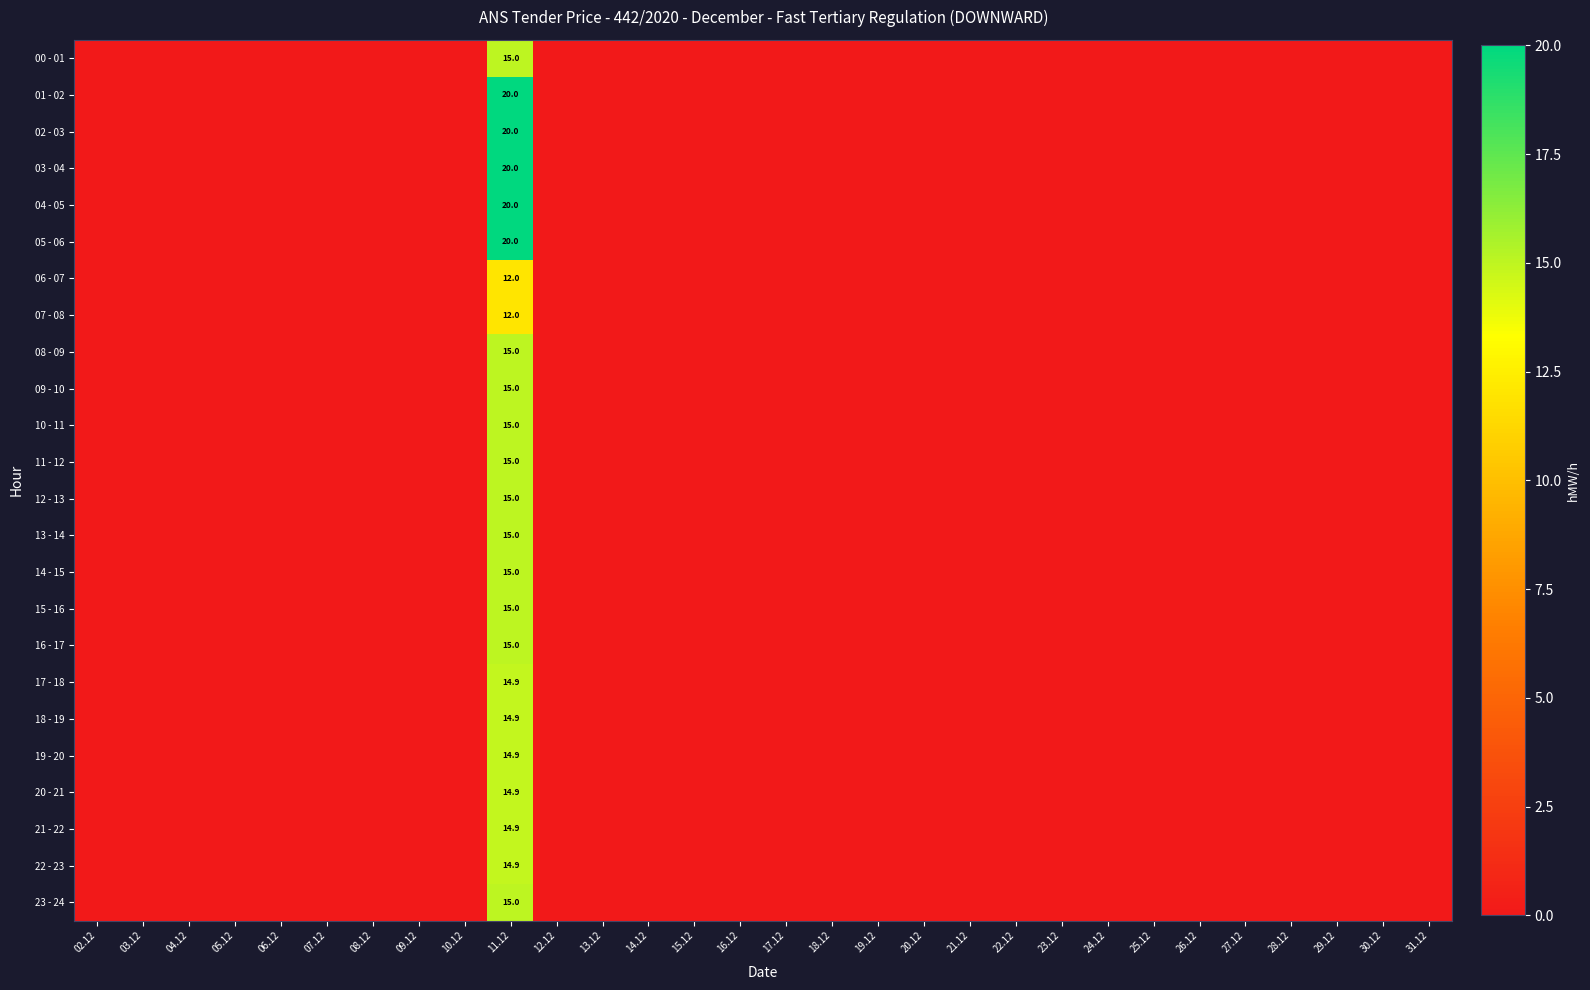

Rank the series by their maximum value, from highest to lowest.

01 - 02, 02 - 03, 03 - 04, 04 - 05, 05 - 06, 00 - 01, 08 - 09, 09 - 10, 10 - 11, 11 - 12, 12 - 13, 13 - 14, 14 - 15, 15 - 16, 16 - 17, 23 - 24, 17 - 18, 18 - 19, 19 - 20, 20 - 21, 21 - 22, 22 - 23, 06 - 07, 07 - 08